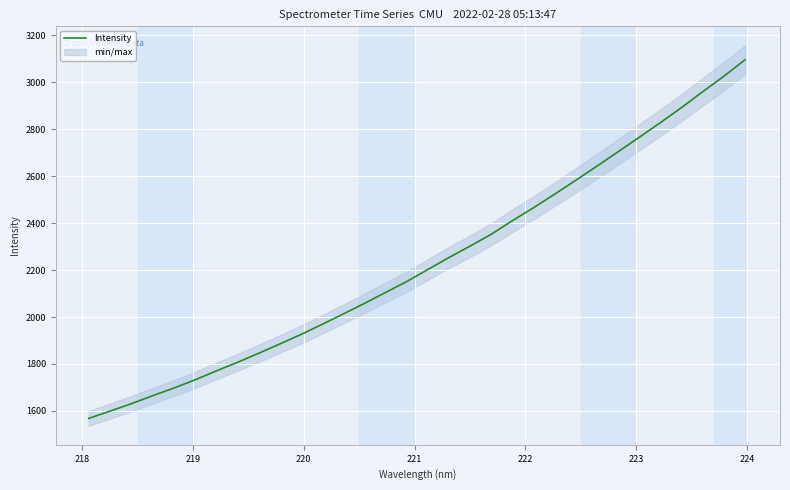

Reading right to left, list all the values displayed in this chart.

3095.0	3025.1	2959.1	2891.7	2827.5	2765.2	2703.5	2642.2	2581.9	2522.9	2465.1	2409.8	2351.9	2301.7	2252.7	2201.8	2150.2	2104.0	2057.2	2012.3	1967.9	1924.7	1884.2	1844.6	1806.1	1769.5	1731.7	1696.8	1664.2	1630.5	1598.9	1568.2